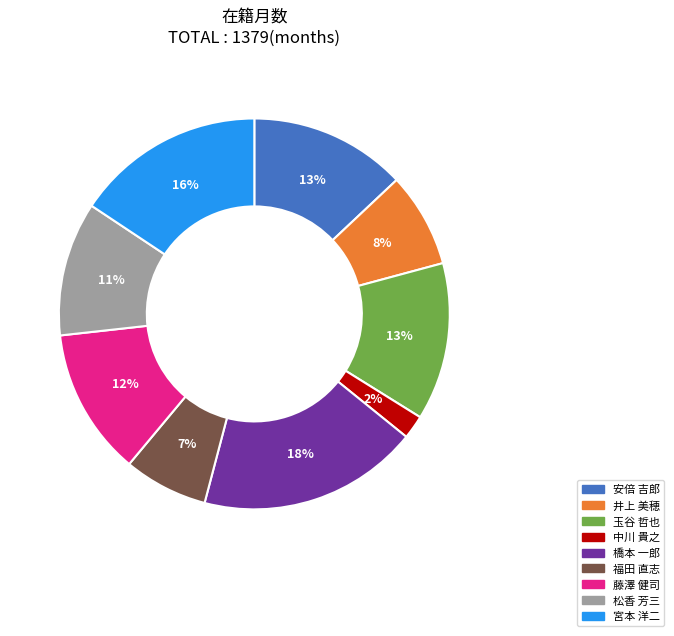

Is the sum of 藤澤 健司 and 福田 直志 greater than half?

No